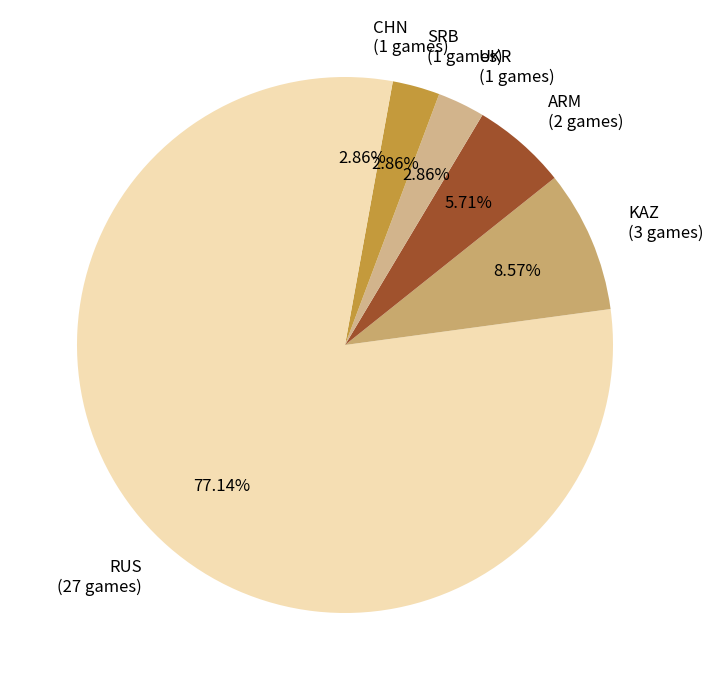

Which slice represents more than half of the pie?

RUS (27 games)